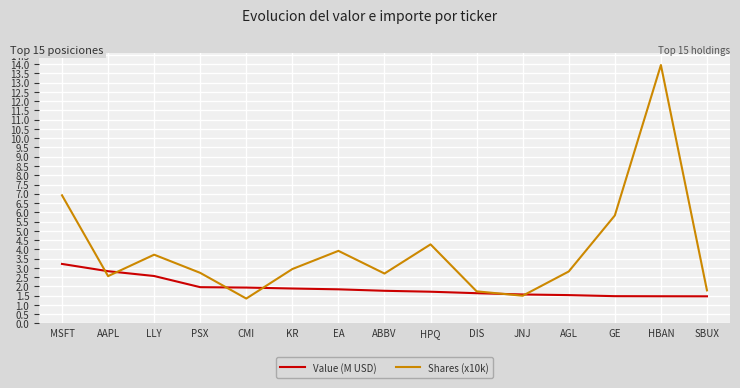

At which category does the chart reach its peak across all series?

HBAN